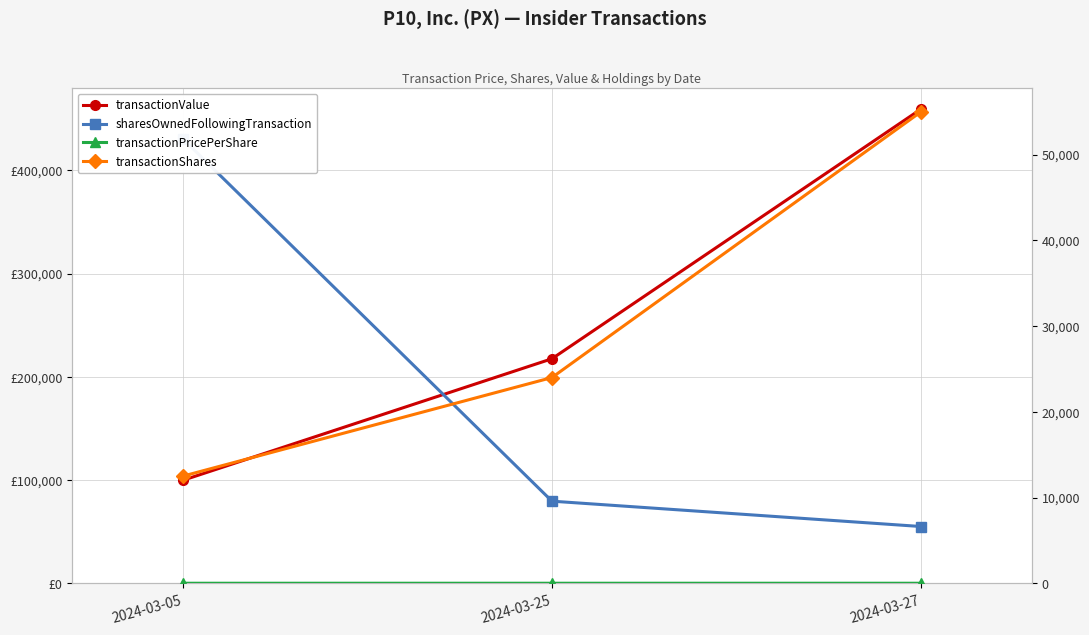

What is the average value of the transactionValue series?

258815.7